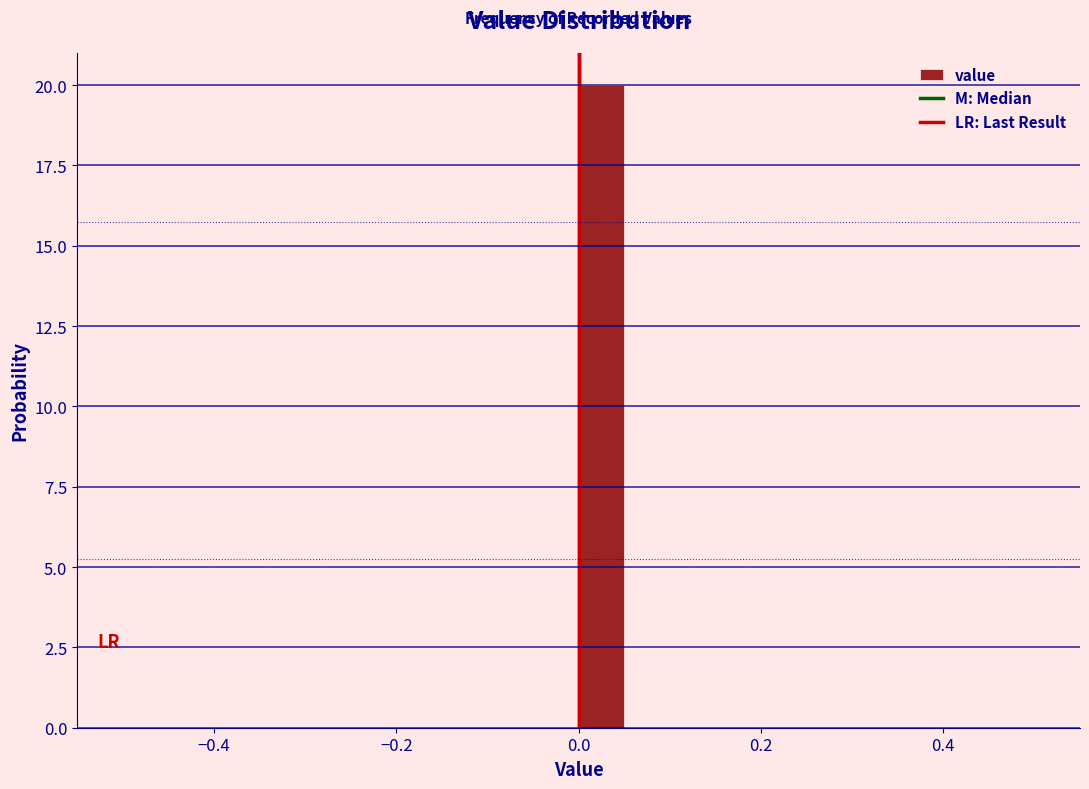

Around what value on the x-axis is the tallest bar? Give the approximate position of its centre, as read against the axis.

0.02